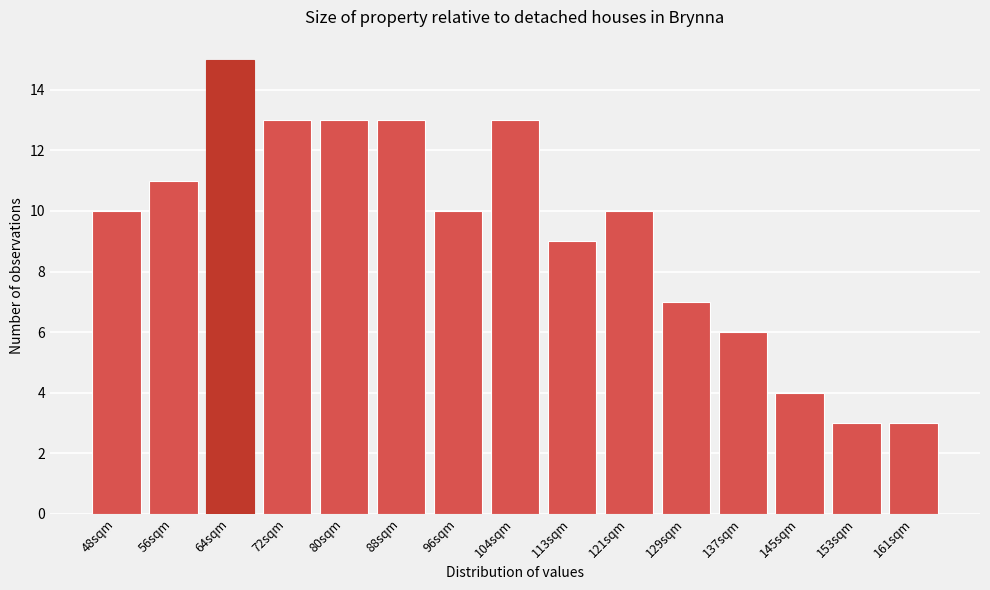

Reading left to right, extract all data points from this chart.

10	11	15	13	13	13	10	13	9	10	7	6	4	3	3